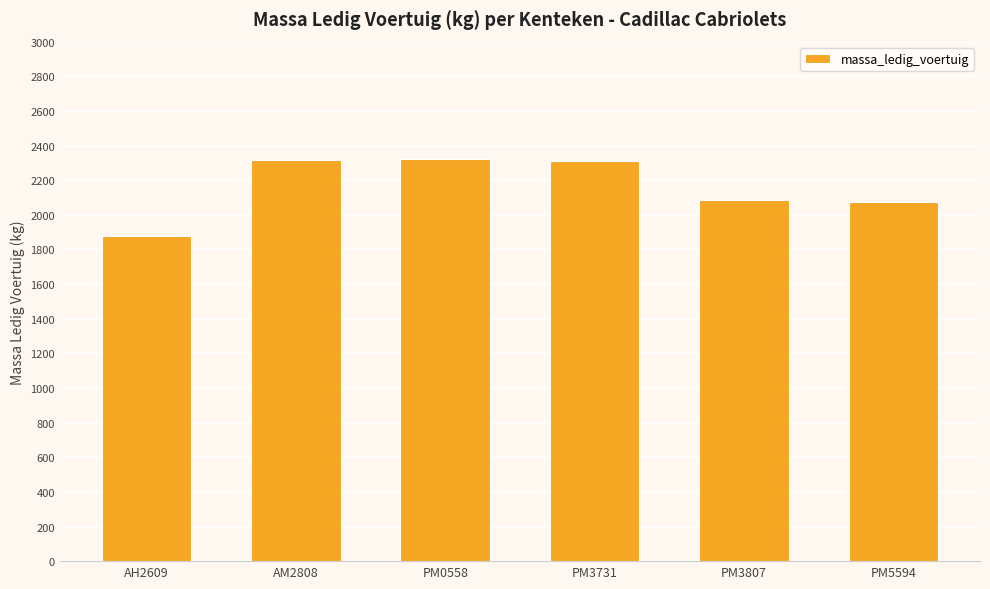

What is the ratio of the value at PM5594 to the value at AH2609?

1.1